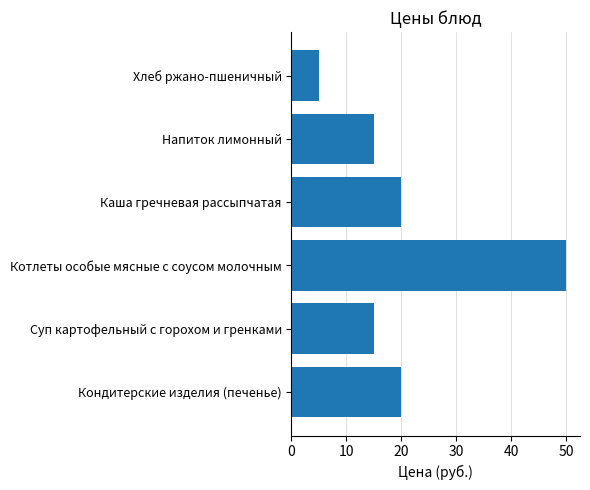

What is the difference between the maximum and minimum values?

45